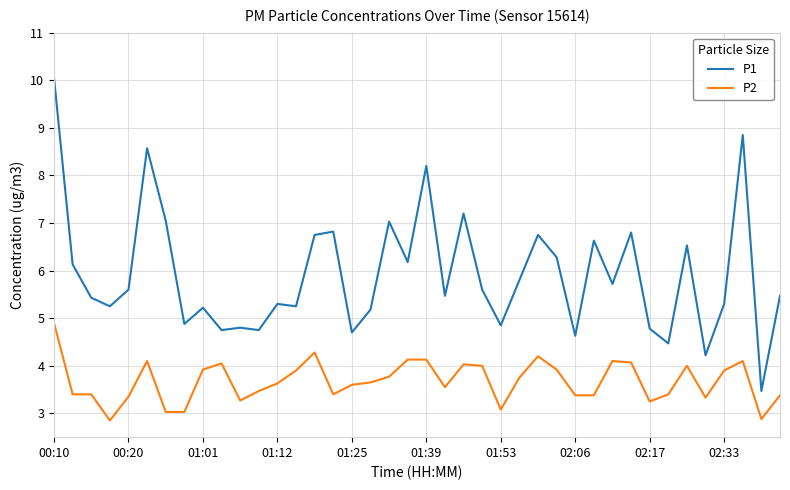

What is the smallest value displayed?

2.9